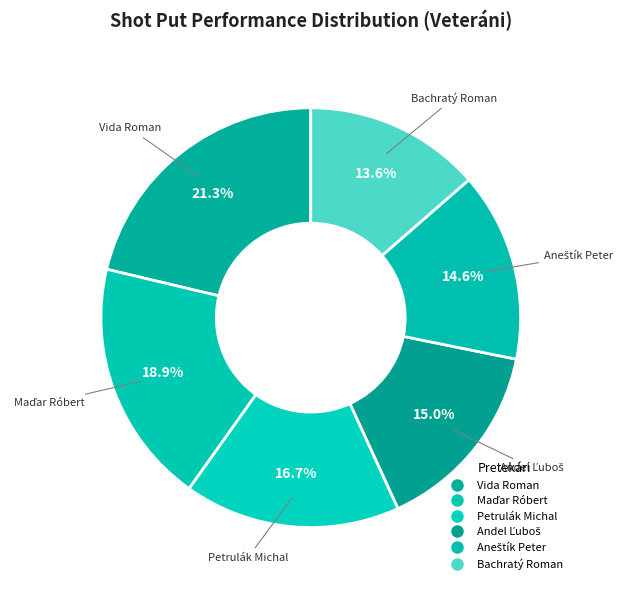

Count the number of slices in the pie.

6